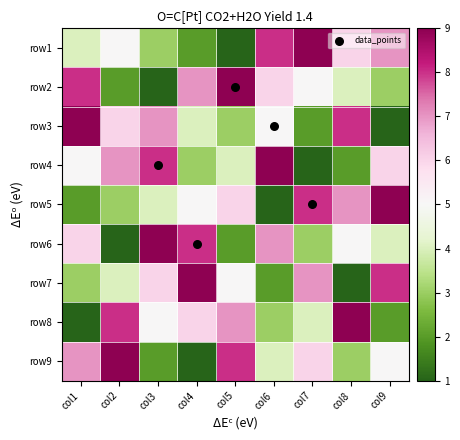

Reading right to left, list all the values displayed in this chart.

row1: col9=7	col8=6	col7=9	col6=8	col5=1	col4=2	col3=3	col2=5	col1=4
row2: col9=3	col8=4	col7=5	col6=6	col5=9	col4=7	col3=1	col2=2	col1=8
row3: col9=1	col8=8	col7=2	col6=5	col5=3	col4=4	col3=7	col2=6	col1=9
row4: col9=6	col8=2	col7=1	col6=9	col5=4	col4=3	col3=8	col2=7	col1=5
row5: col9=9	col8=7	col7=8	col6=1	col5=6	col4=5	col3=4	col2=3	col1=2
row6: col9=4	col8=5	col7=3	col6=7	col5=2	col4=8	col3=9	col2=1	col1=6
row7: col9=8	col8=1	col7=7	col6=2	col5=5	col4=9	col3=6	col2=4	col1=3
row8: col9=2	col8=9	col7=4	col6=3	col5=7	col4=6	col3=5	col2=8	col1=1
row9: col9=5	col8=3	col7=6	col6=4	col5=8	col4=1	col3=2	col2=9	col1=7